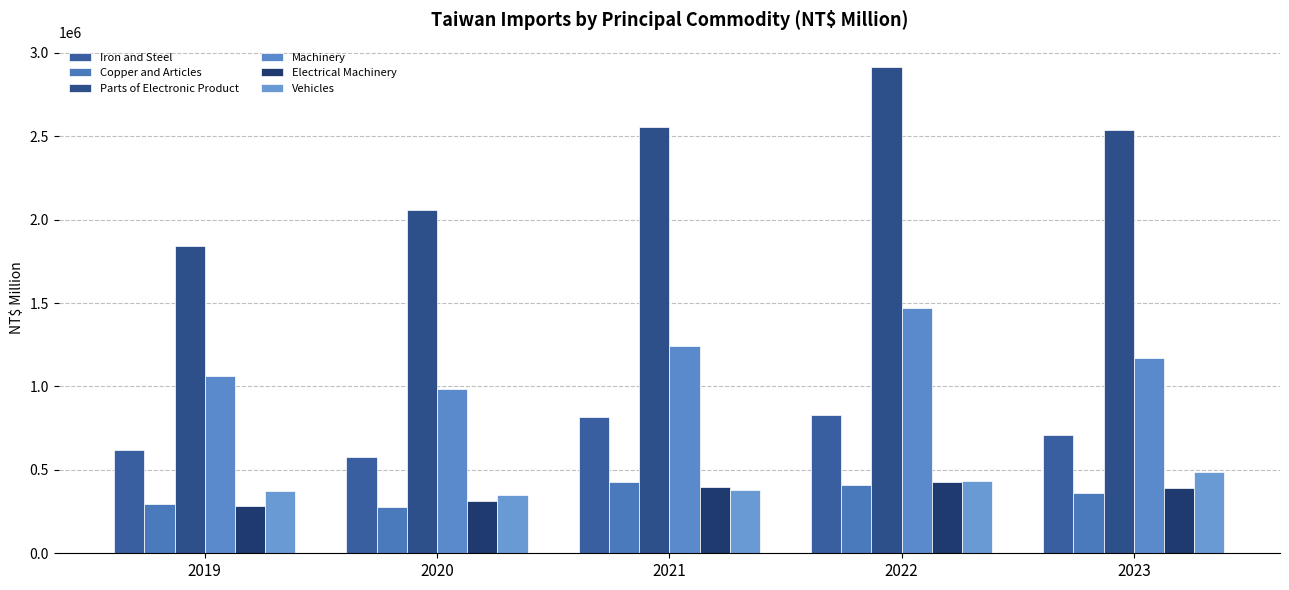

At which category does the chart reach its minimum across all series?

2020